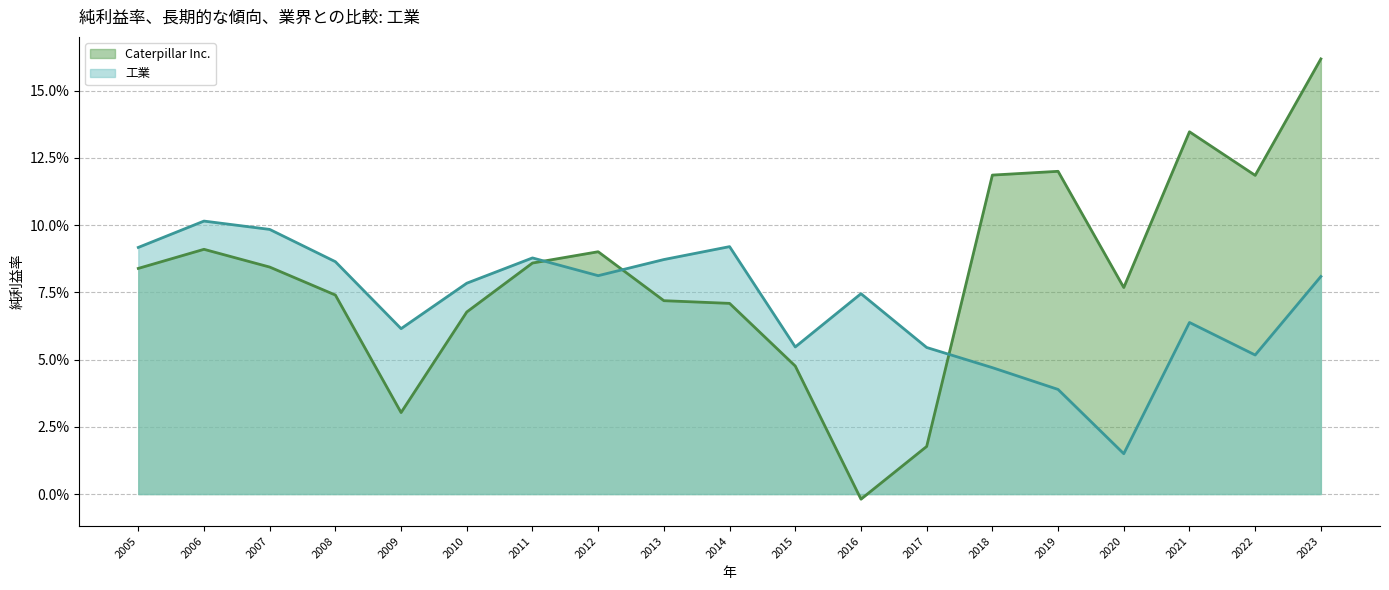

What is the difference between the maximum and minimum values in the 工業 series?

0.1